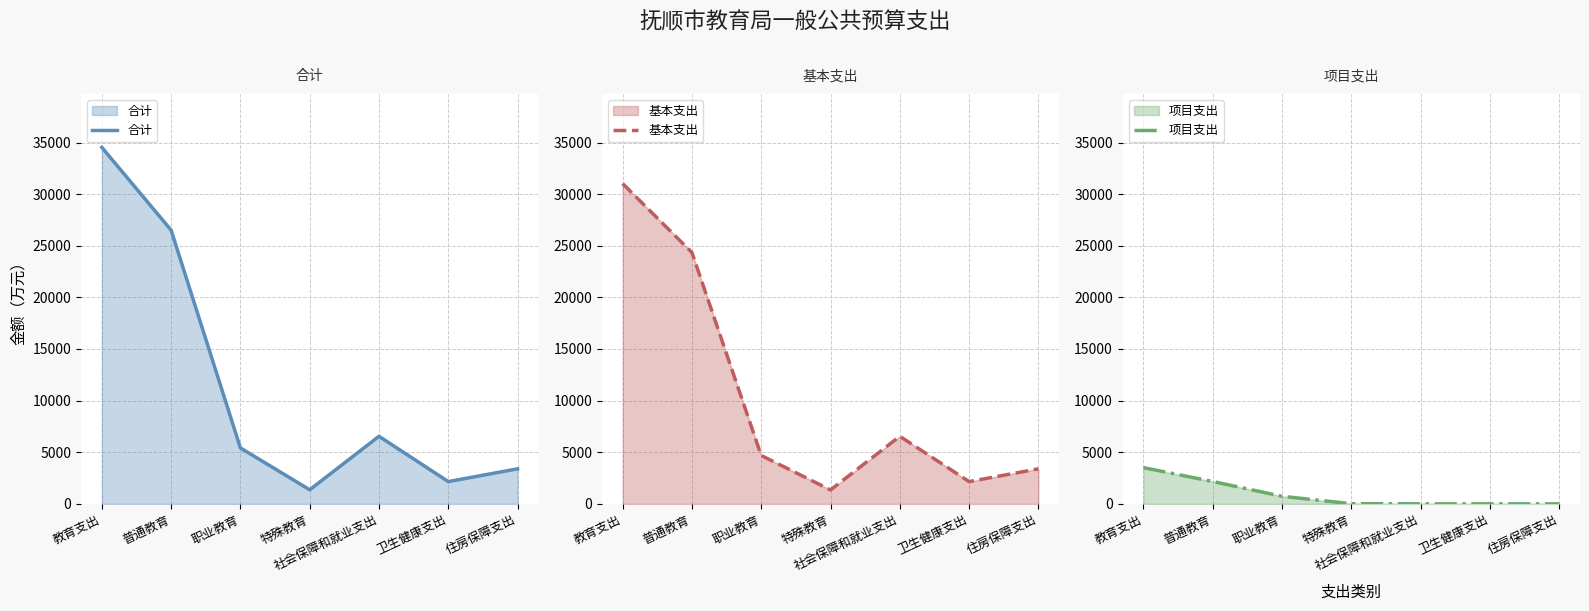

True or false: 合计 (线) and 基本支出 (线) cross at least once.

False